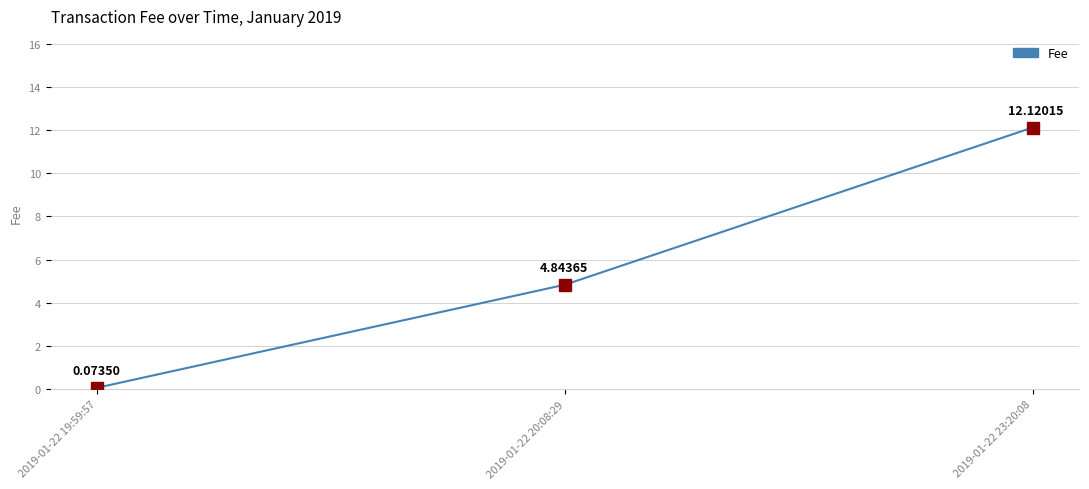

Rank the categories by value from highest to lowest.

2019-01-22 23:20:08, 2019-01-22 20:08:29, 2019-01-22 19:59:57